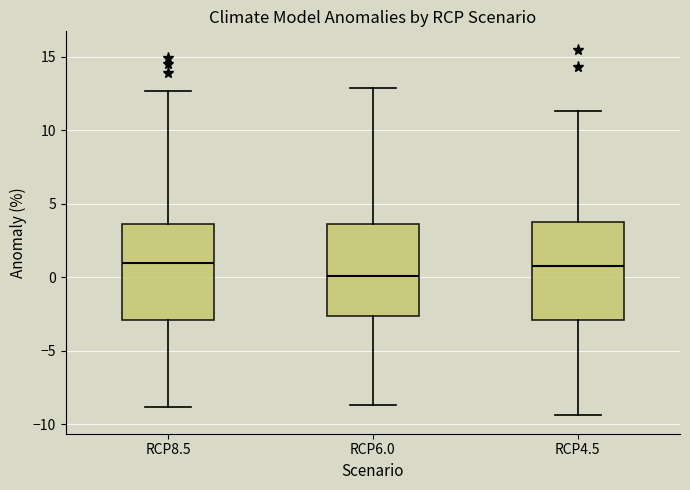

Which box's median line is the lowest?

RCP6.0